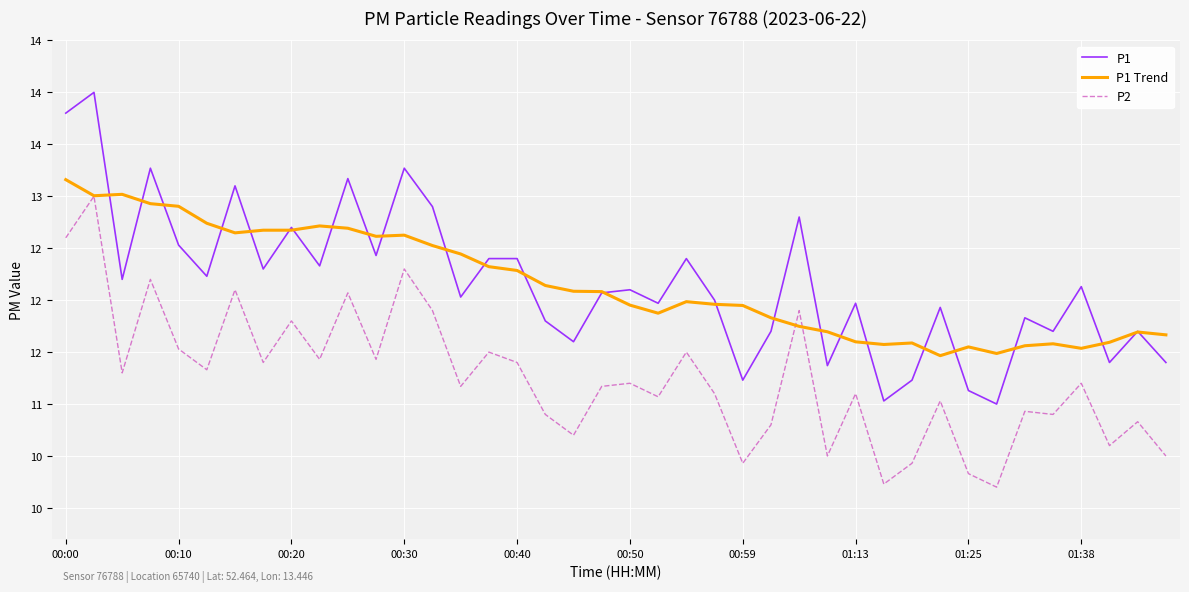

List the series in order of their peak value, highest first.

P1, P1 Trend, P2